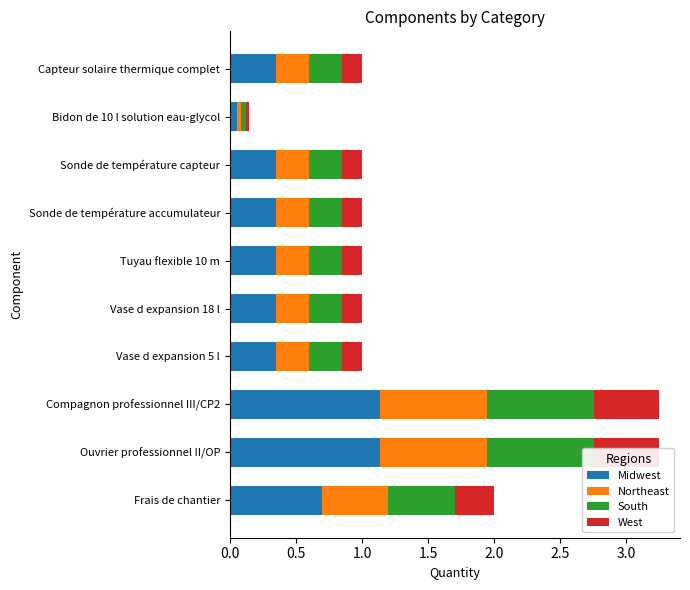

Rank the series by their maximum value, from highest to lowest.

Midwest, Northeast, South, West